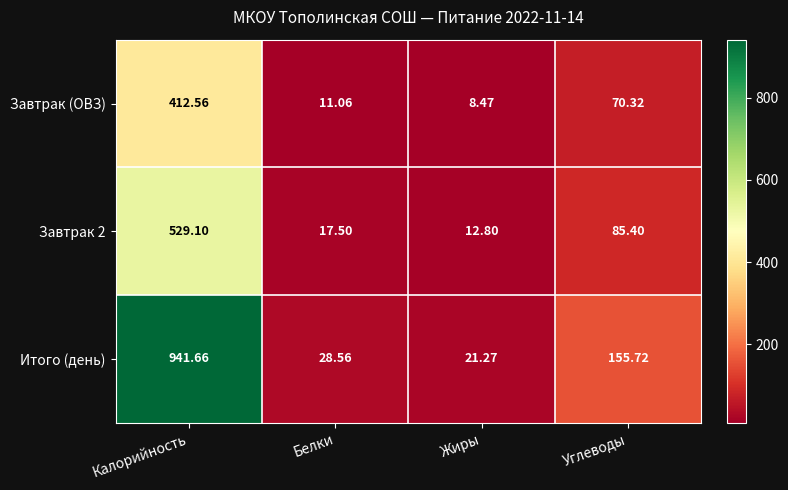

Is the value of Итого (день) at Жиры greater than the value of Завтрак (ОВЗ) at Калорийность?

No